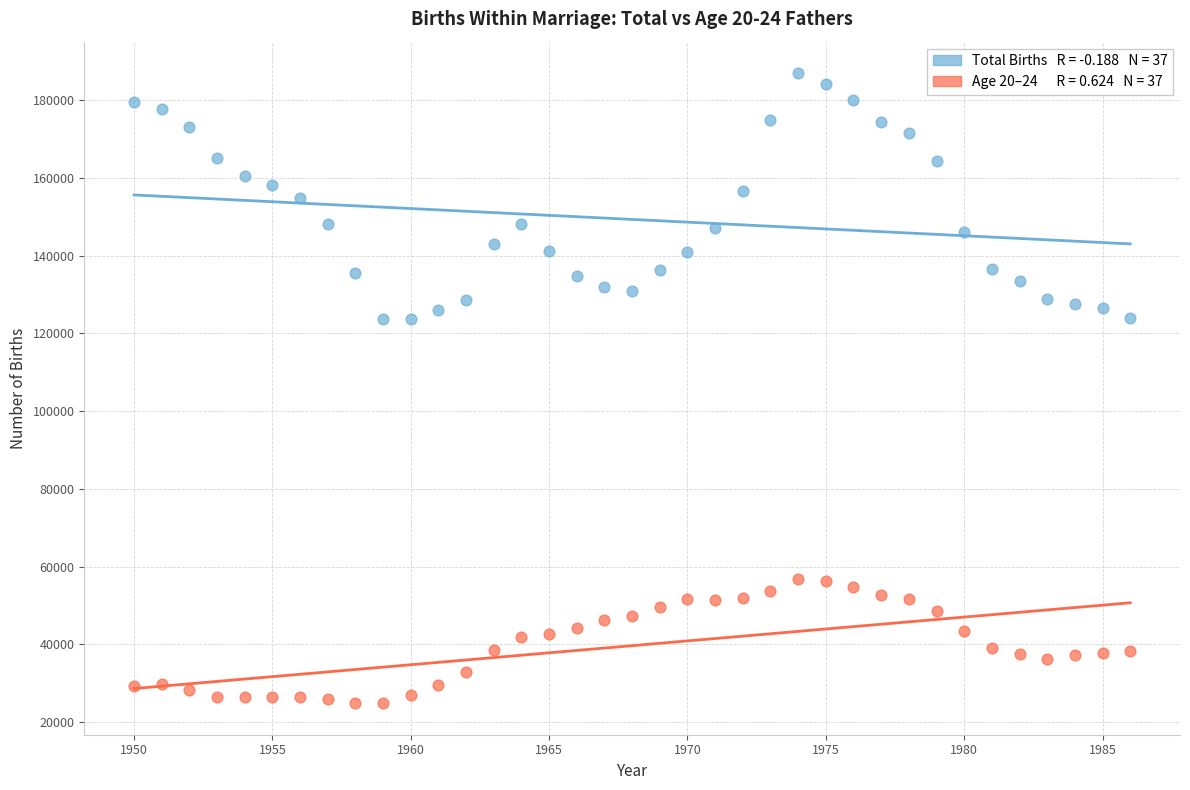

Across all data points, what is the range of X values (max minus min)?

36